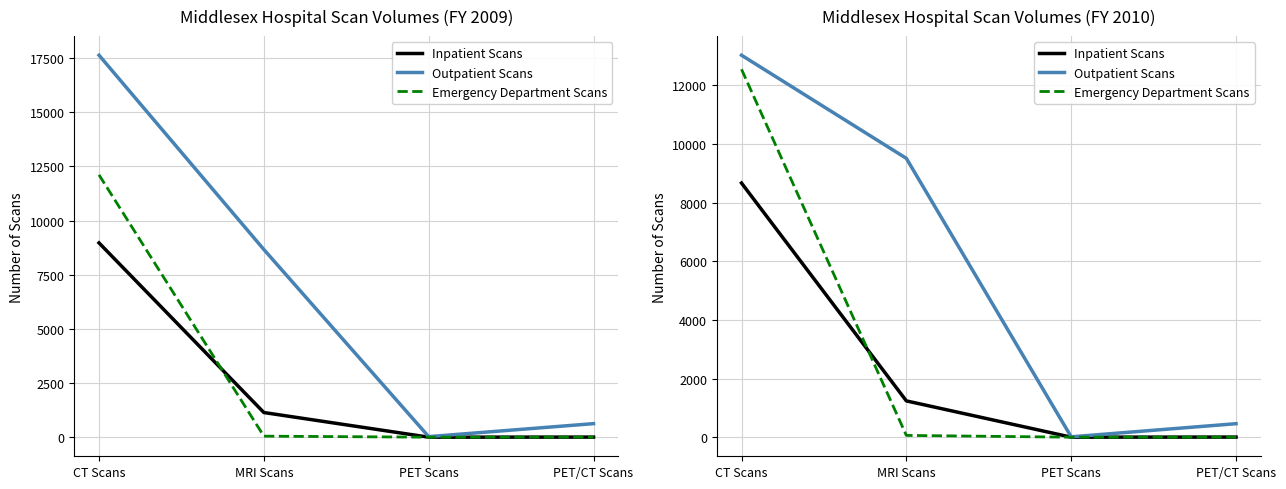

True or false: Emergency Department Scans and Outpatient Scans intersect in this chart.

False